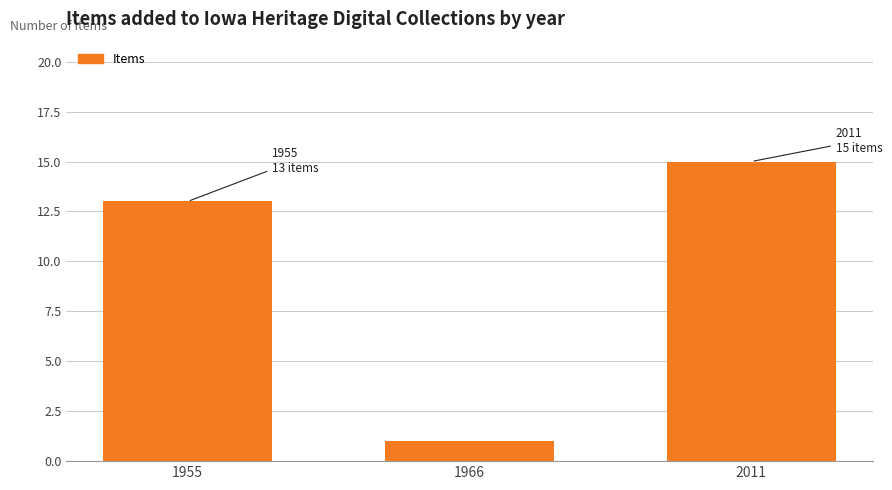

True or false: the data shows 26 at 2011.

False